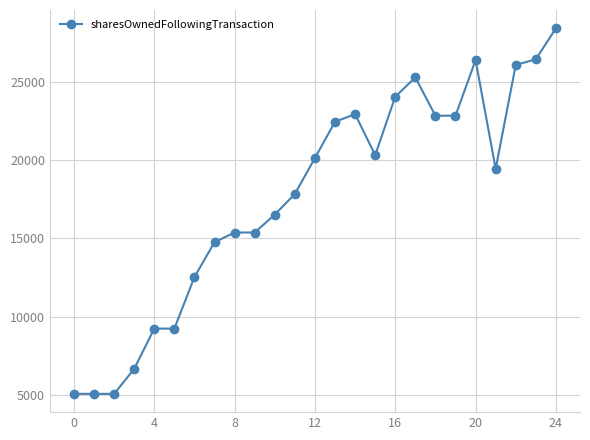

What is the smallest value displayed?

5084